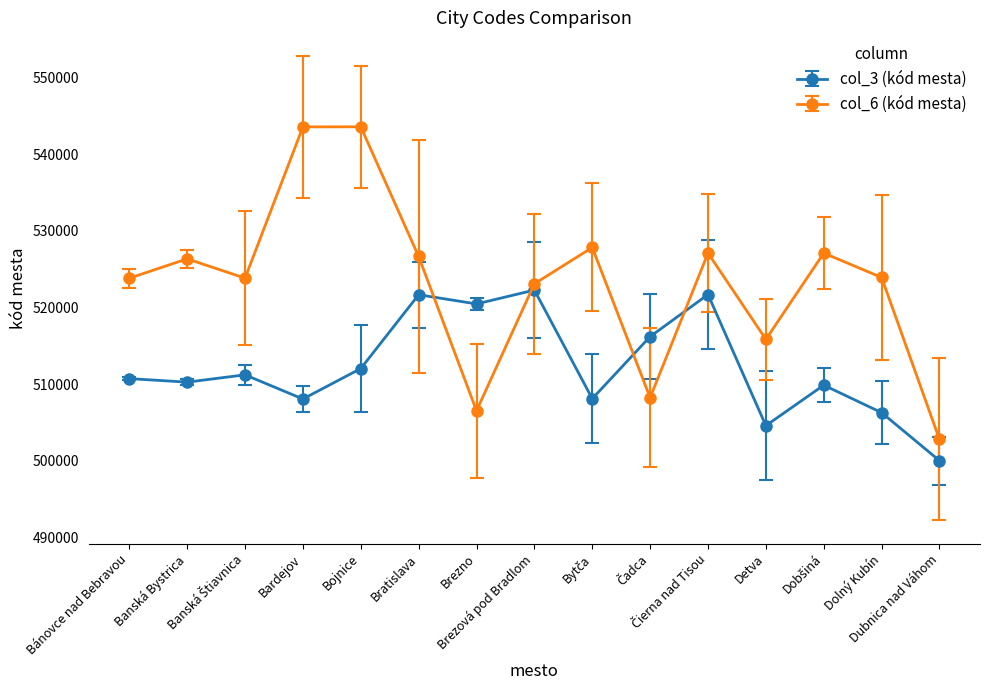

Which series has the largest total across all categories?

col_6 (kód mesta)